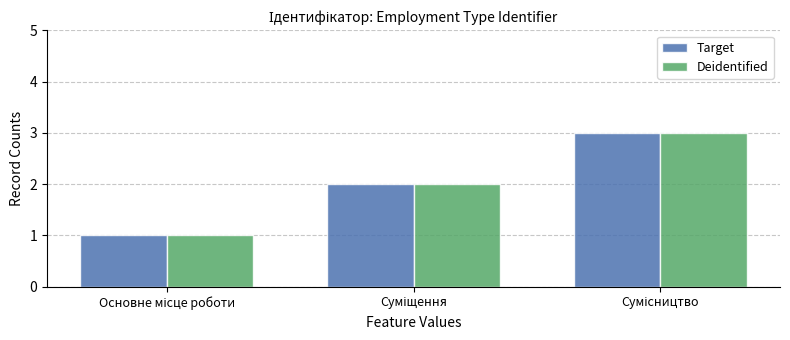

How many values in the Target series are below 2?

1